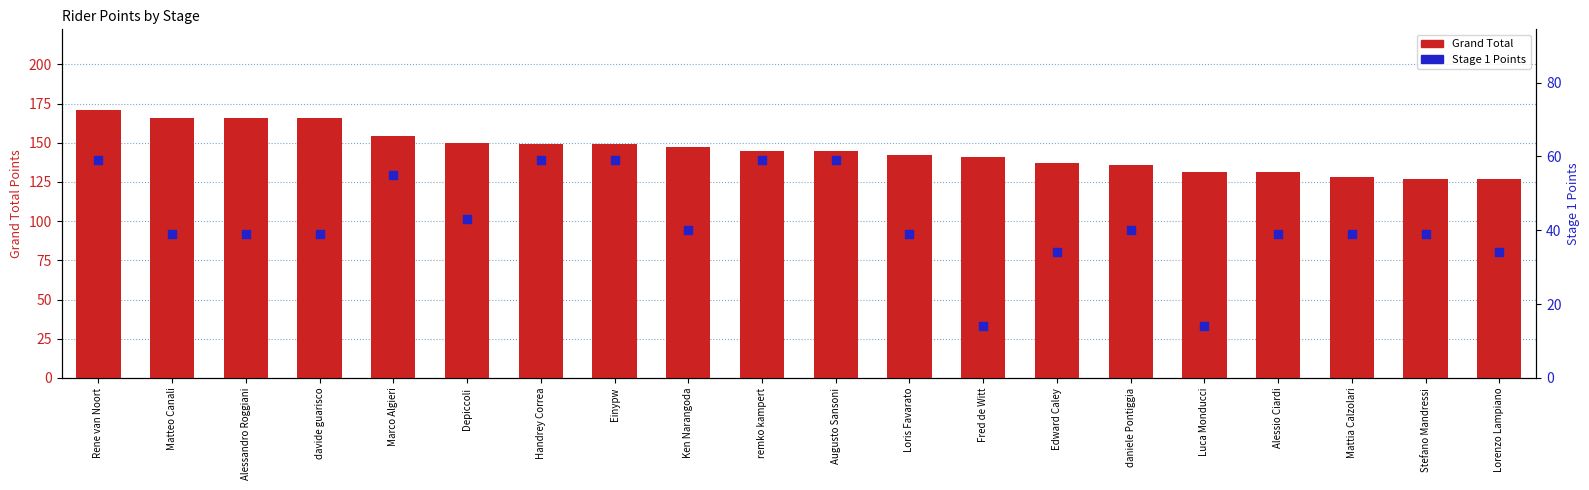

Is the value of Grand Total at Loris Favarato greater than the value of Stage 1 Points at Fred de Witt?

Yes